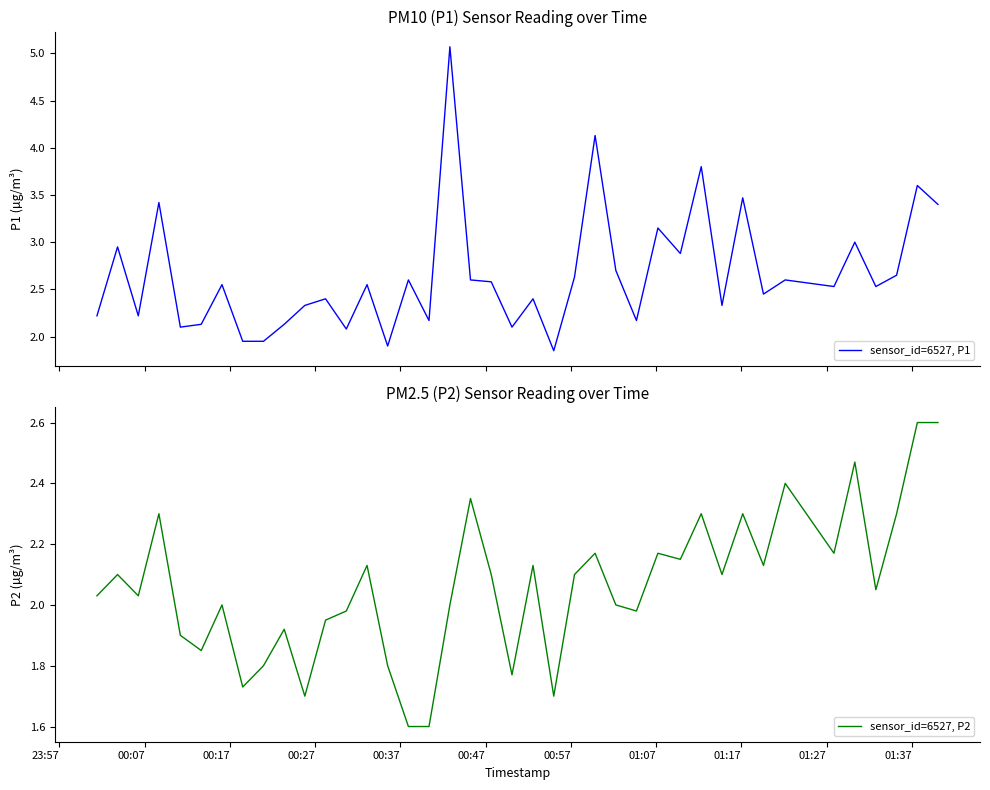

Which series has the widest spread of values?

sensor_id=6527, P1